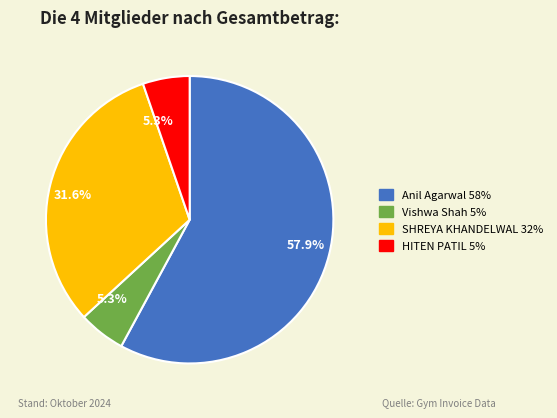

How much of the chart is everything except Vishwa Shah?

94.7%